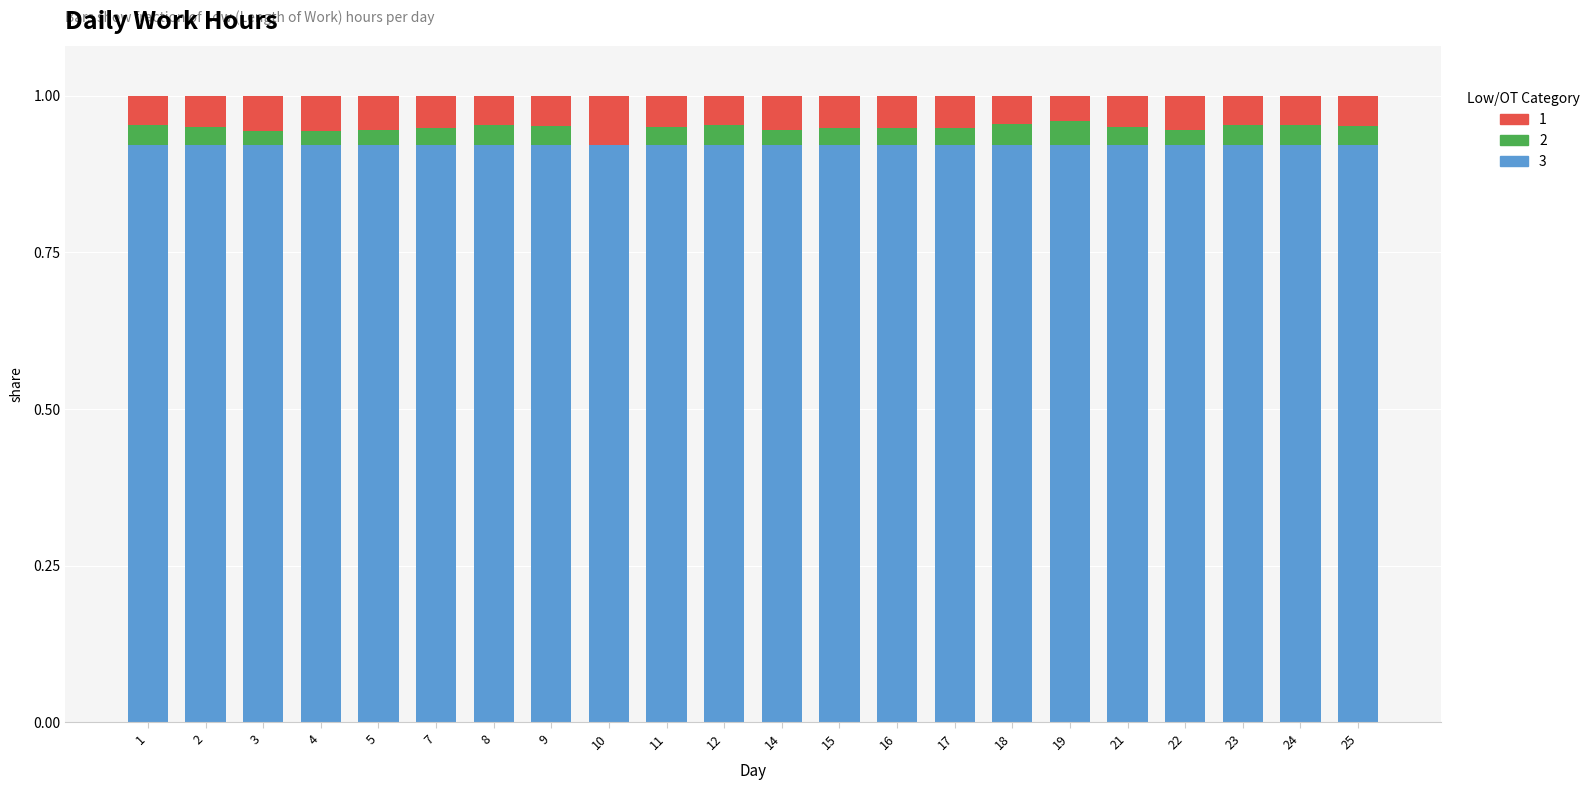

What is the total value across all series at 11?

1.0